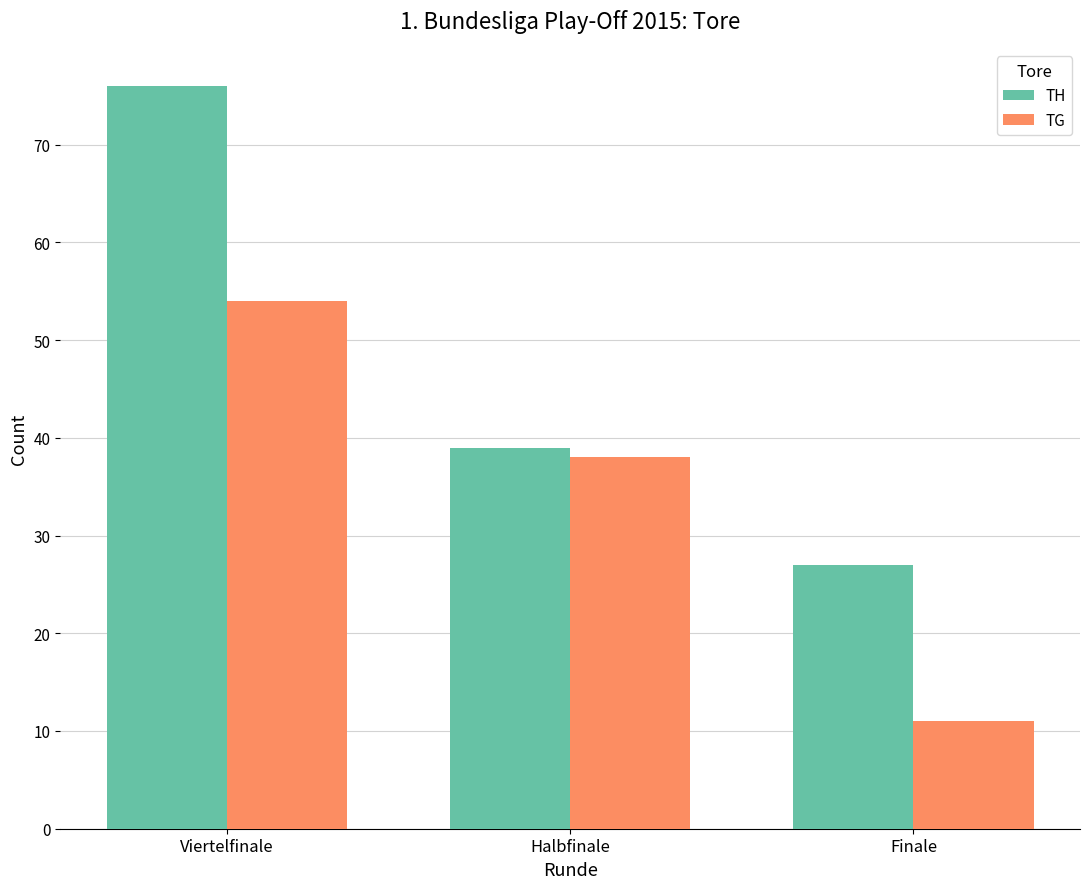

What is the spread (max minus min) of values at Viertelfinale?

22